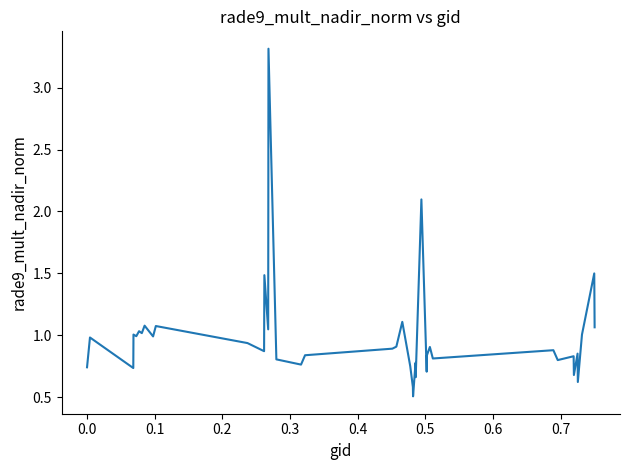

What is the difference between the maximum and minimum values?

2.8